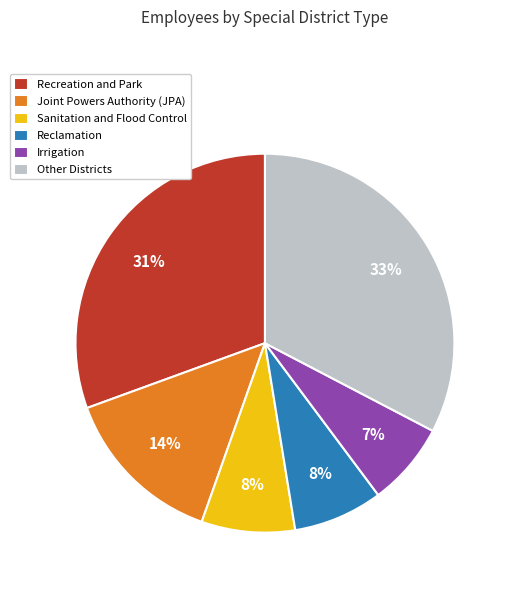

Which category has the smallest portion of the pie?

Irrigation